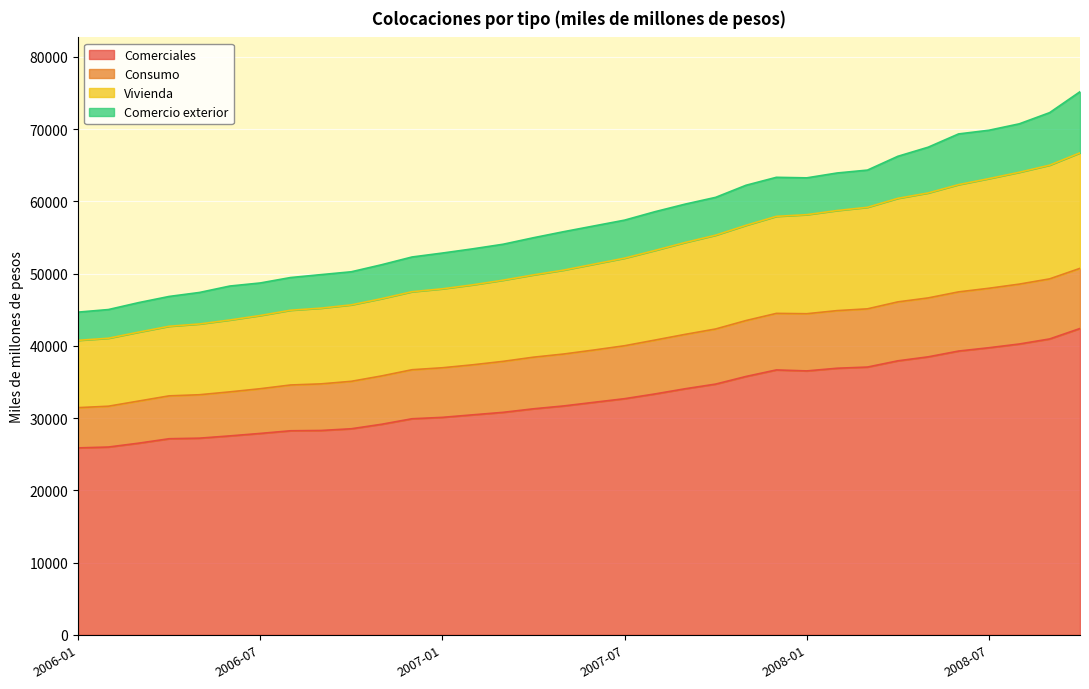

What is the total value across all series at 2007-01?

52847.8